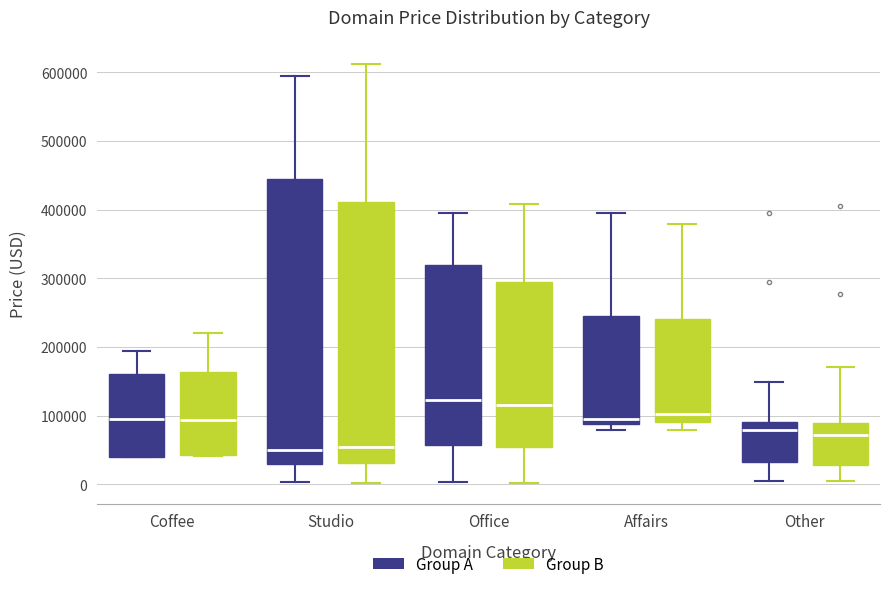

Comparing the boxes themselves (not the whiskers), which one is the tallest?

Studio (Group A)